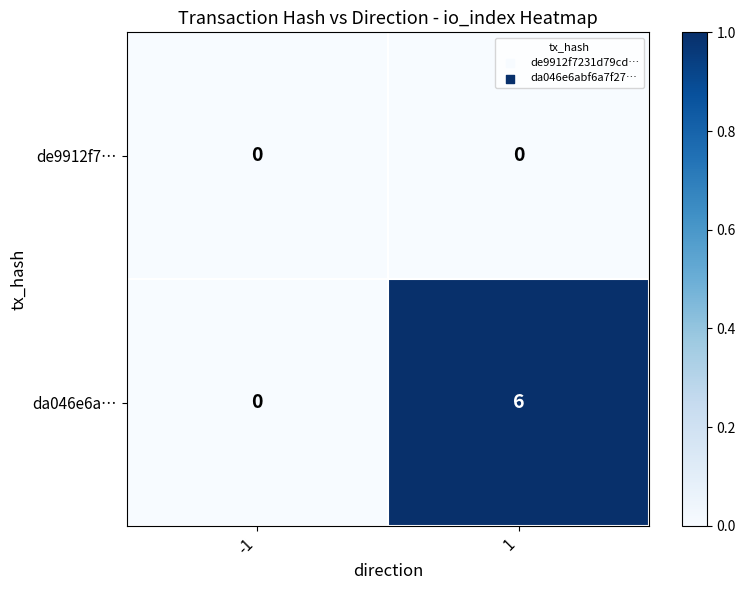

The de9912f7… series shows 0 at -1. True or false?

True